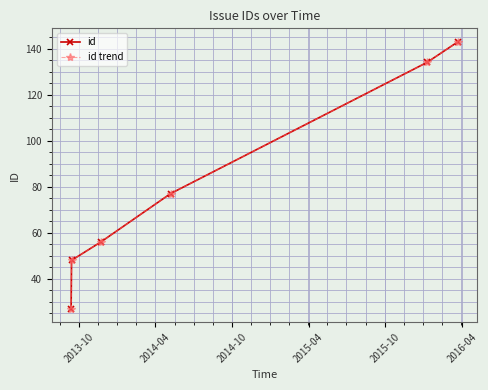

What is the difference between the maximum and minimum values in the id series?

116